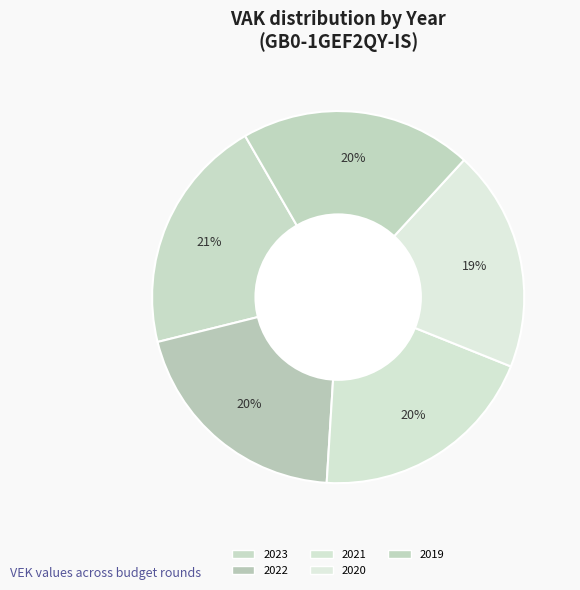

To the nearest percent, what is the combined percentage of 2021 and 2020?

39%